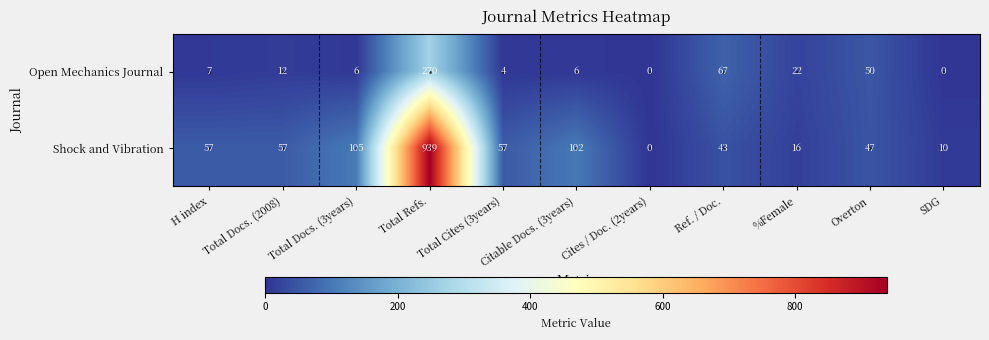

Which series has the largest total across all categories?

Shock and Vibration